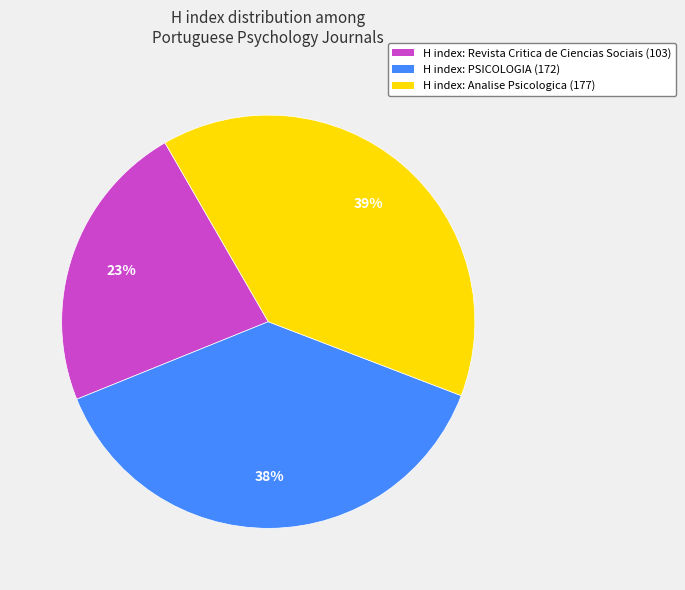

What percentage is the H index: Analise Psicologica (177) slice, to the nearest percent?

39%